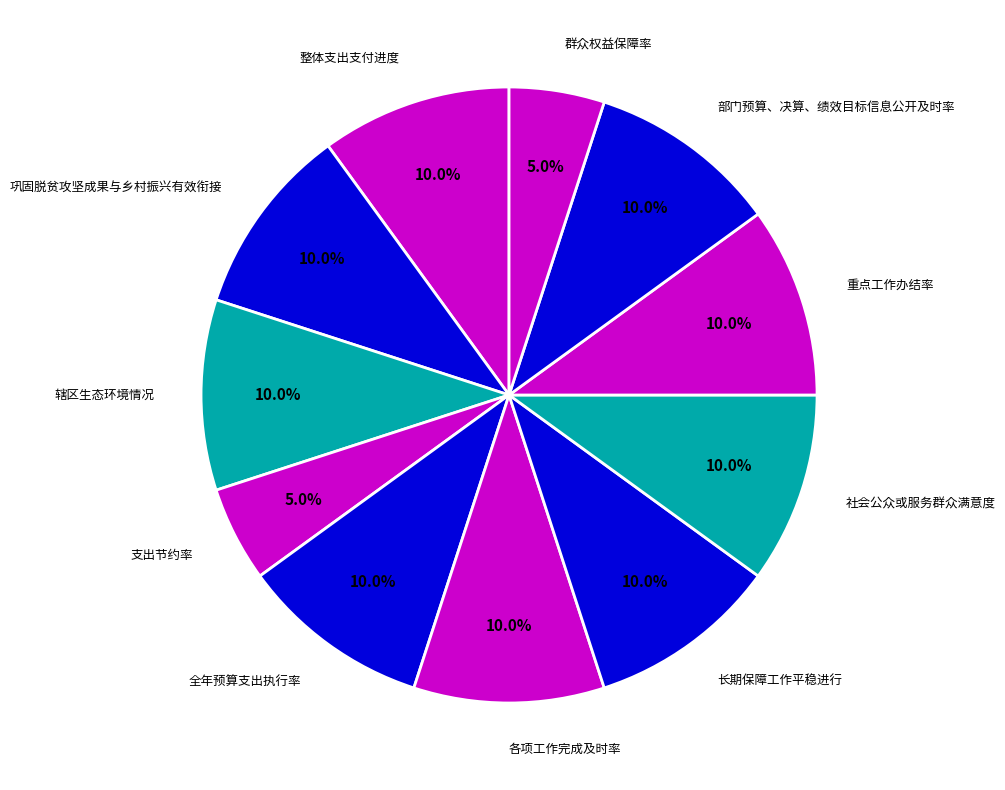

Is there a majority slice in this chart?

No